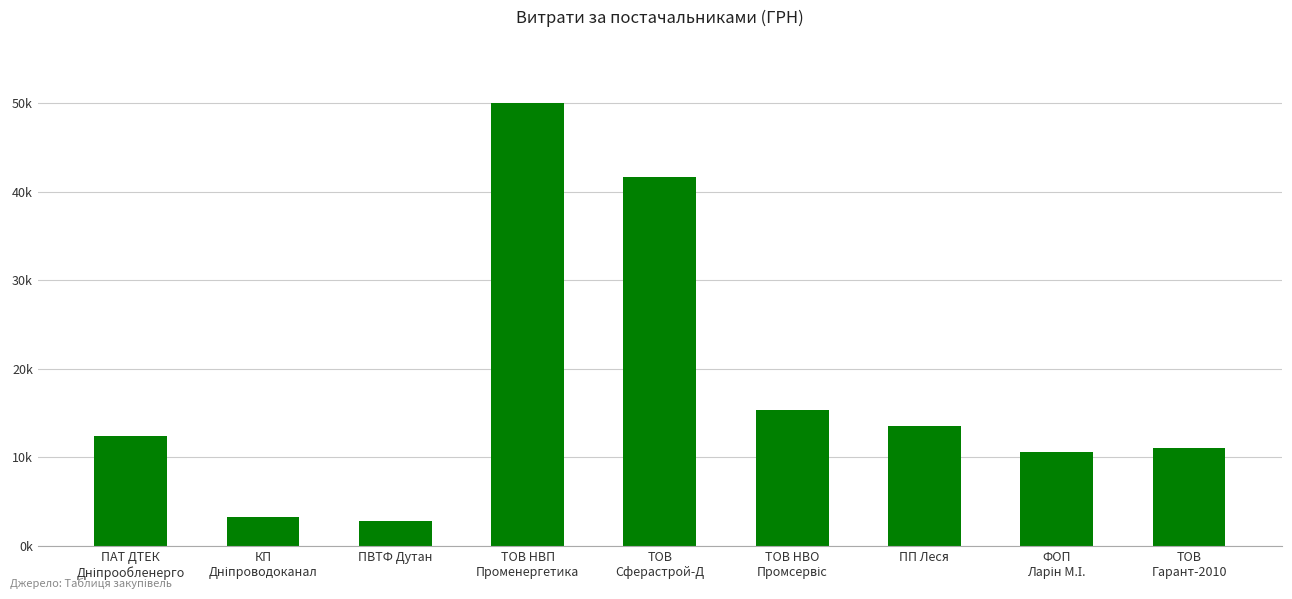

Which has a higher value, ПП Леся or ТОВ НВП
Променергетика?

ТОВ НВП
Променергетика